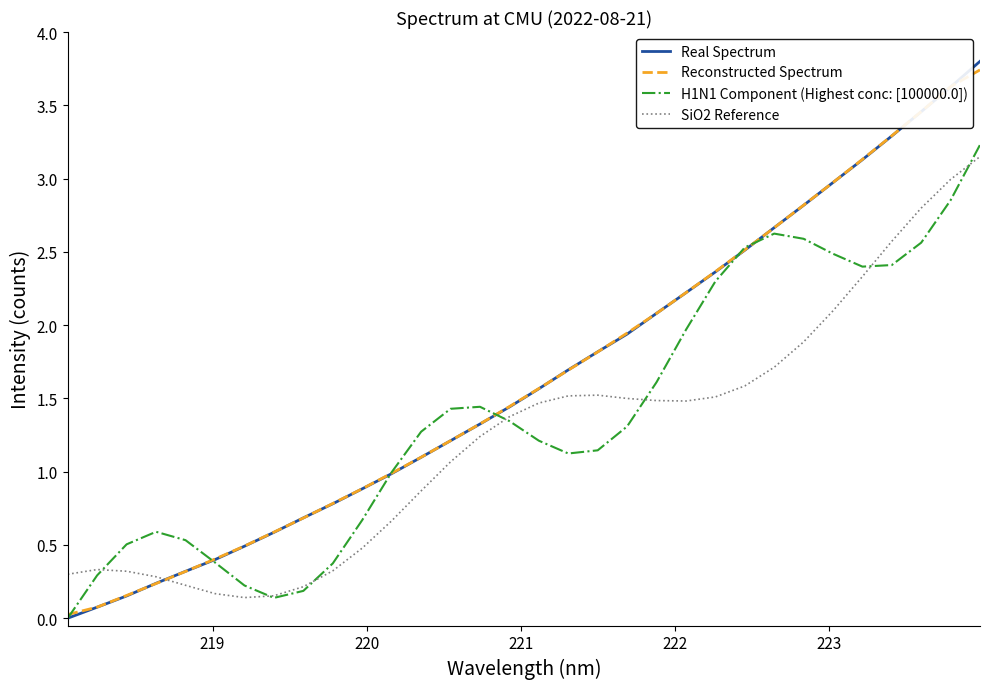

How many positive values does the Real Spectrum series have?

31